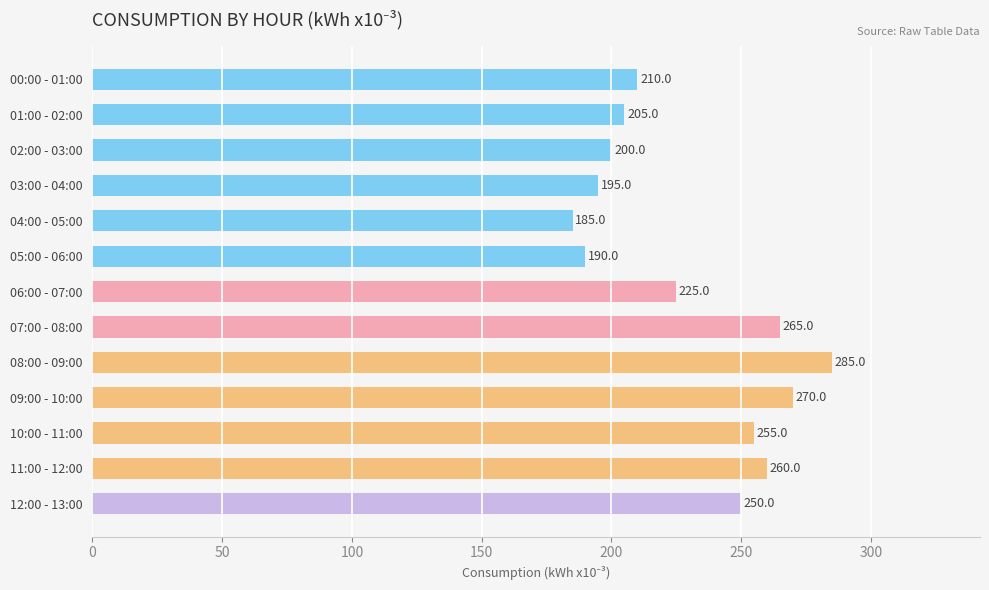

Reading top to bottom, transcribe all the data shown in this chart.

210	205	200	195	185	190	225	265	285	270	255	260	250